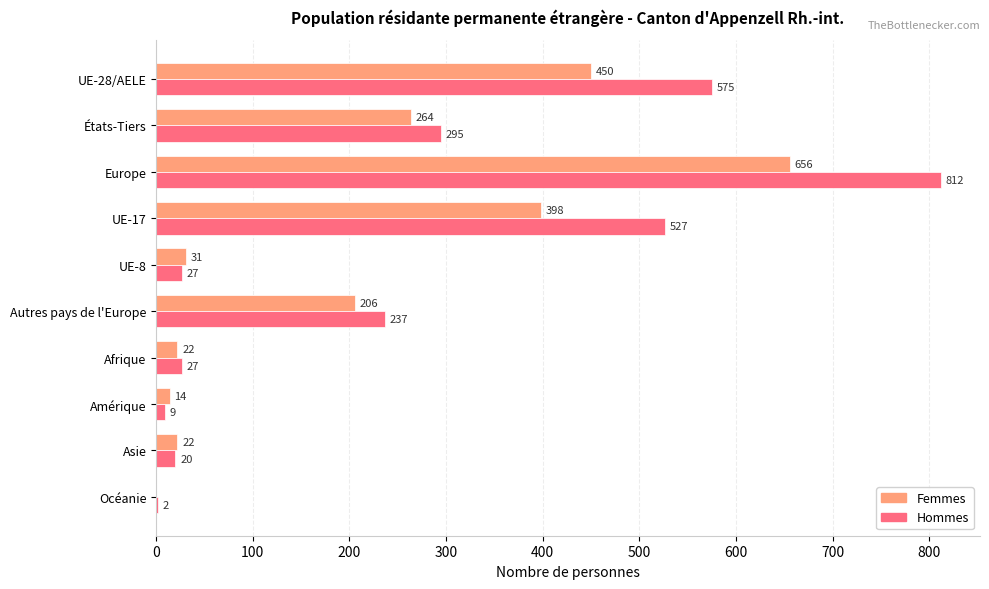

Which series changed the most between UE-28/AELE and Asie?

Hommes